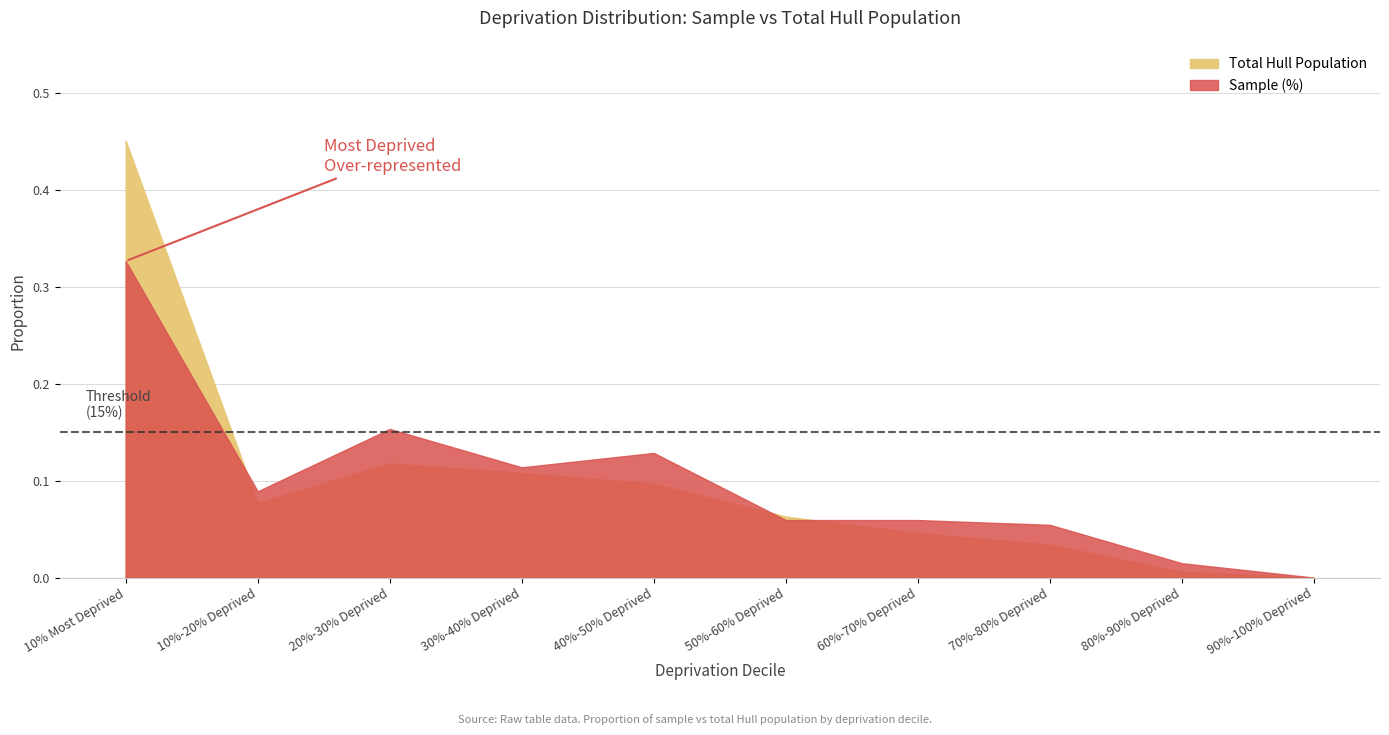

How many intersections are there between Total Hull Population and Sample (%)?

3